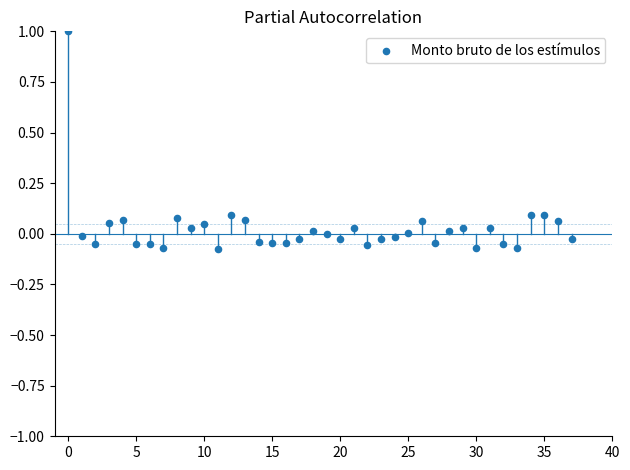

What is the range of Y values (max minus min)?

1.1